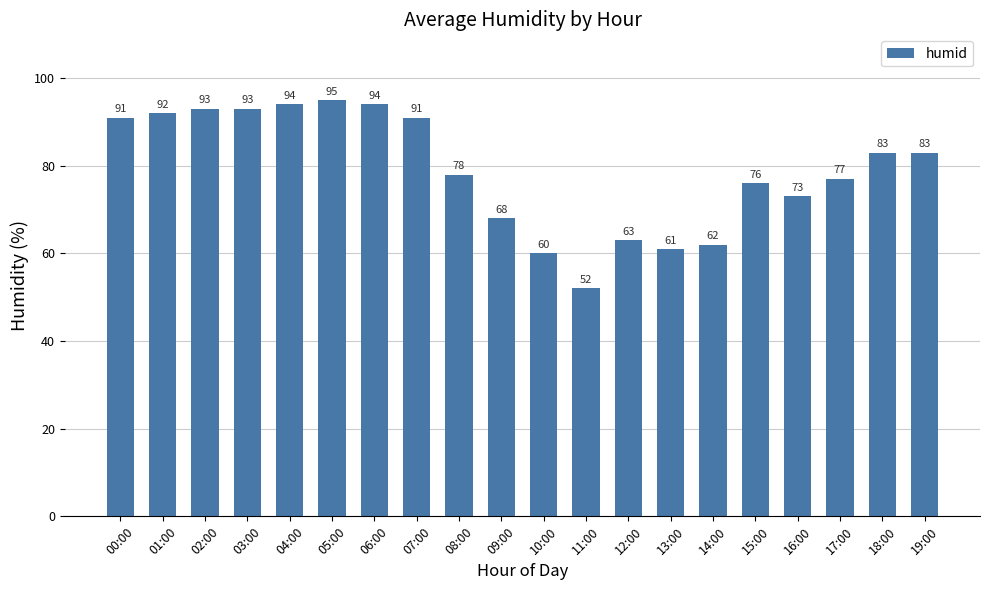

Is it true that the value at 14:00 is 62?

True